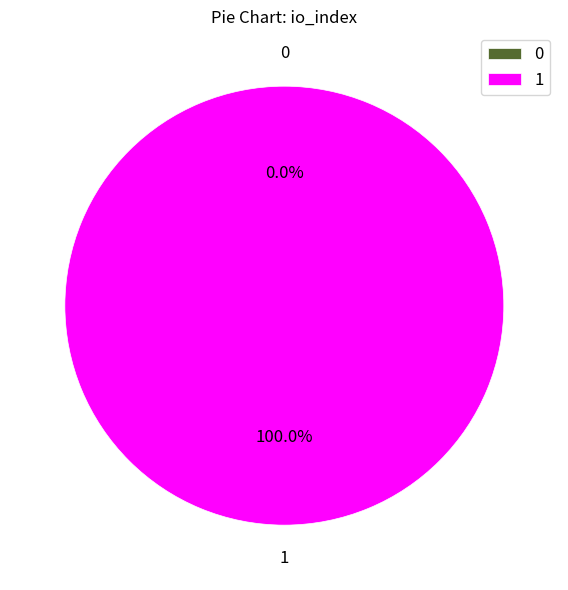

The 0 slice represents 1% of the pie. True or false?

False